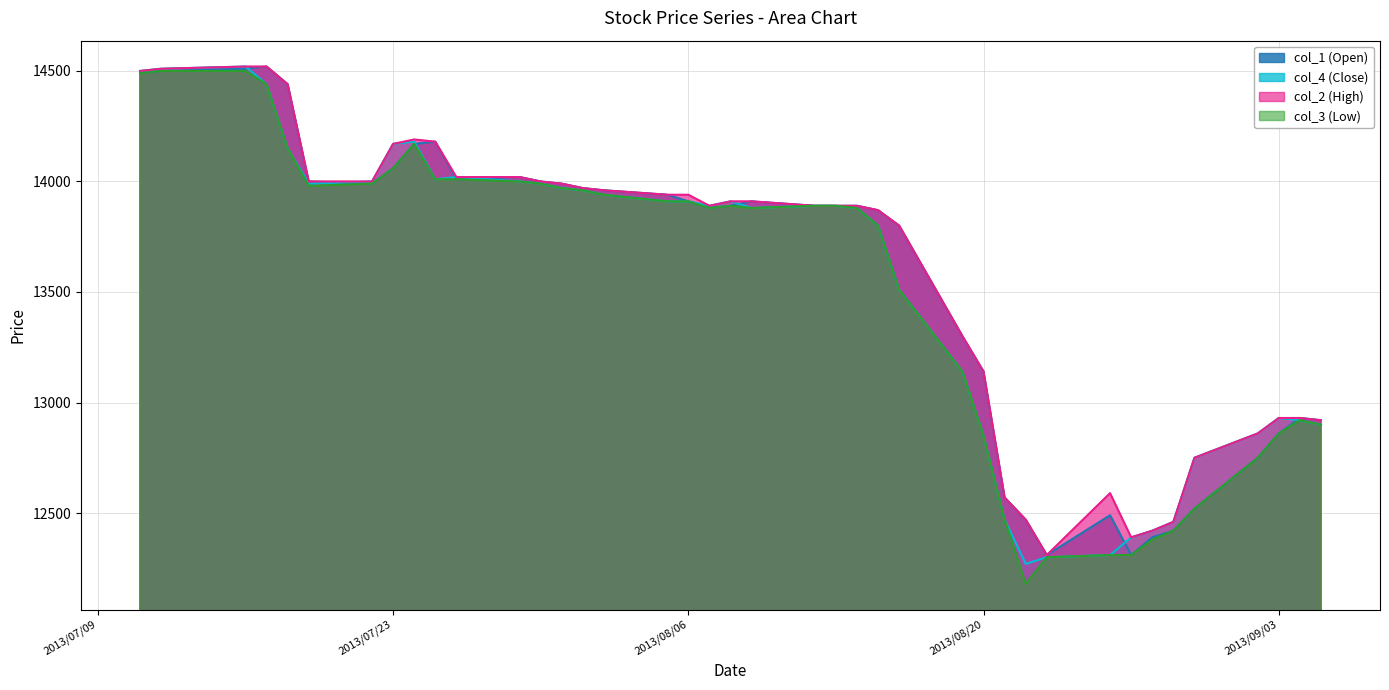

Is it true that col_4 (Close) equals 13880 at 2013/08/14?

True